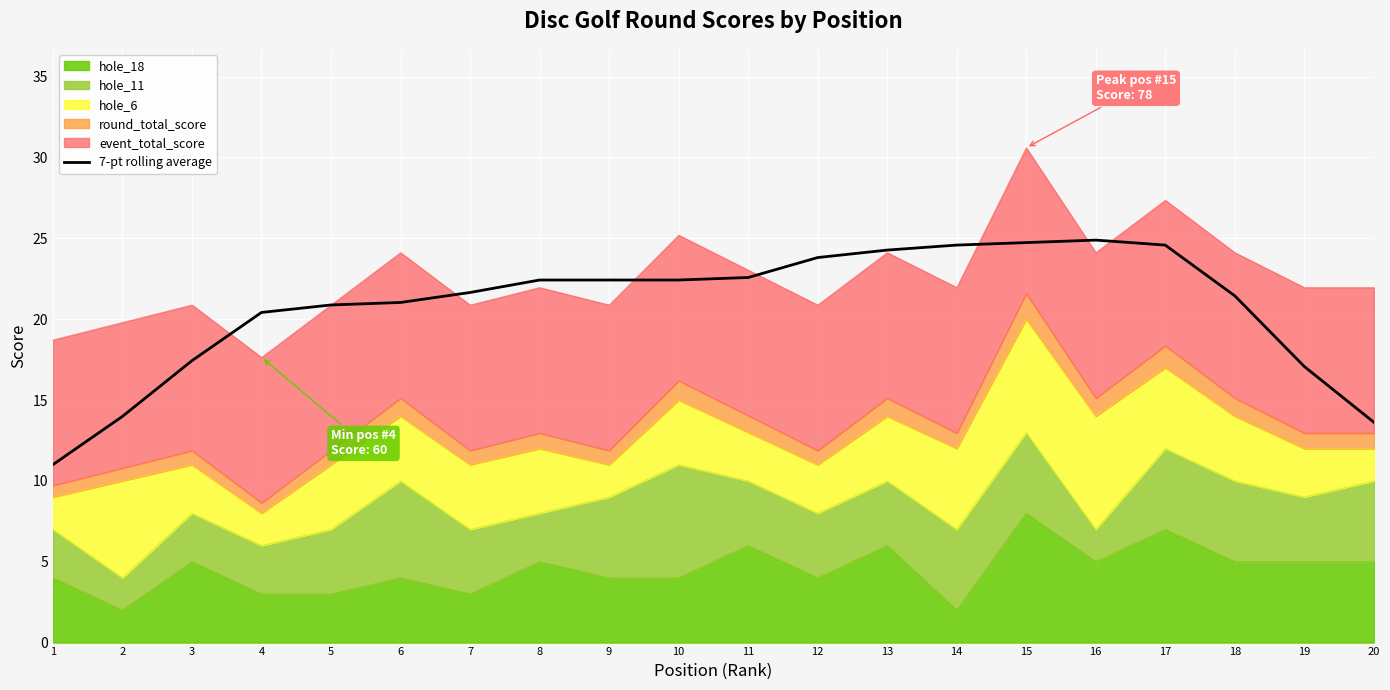

At which category does the chart reach its minimum across all series?

1